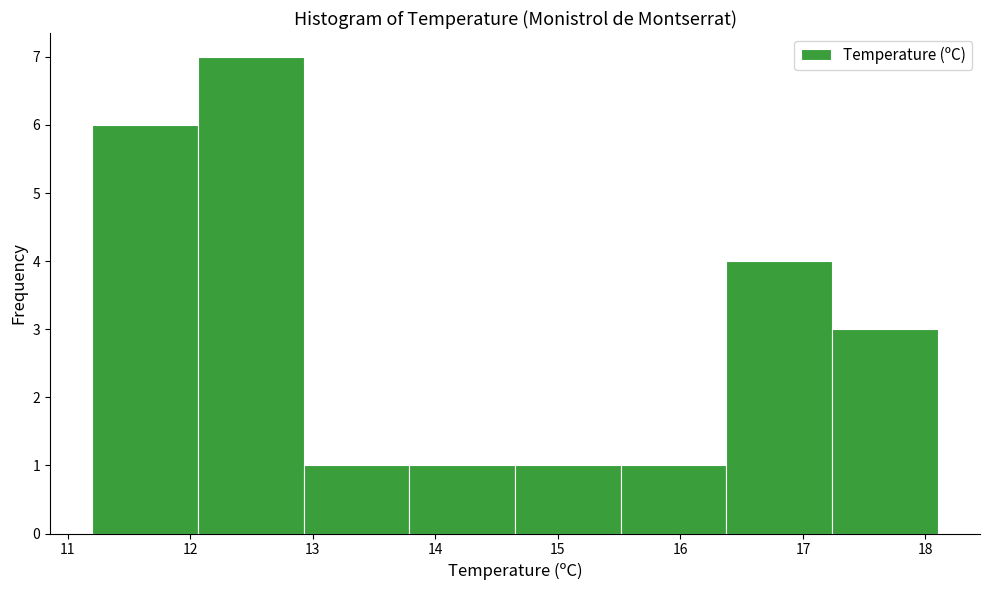

Reading left to right, list every bar in this chart as the range it spans on the x-axis followed by its height. Neither the bar edges nor the heights are printed on the chart, so give them approximately, as read against the axes.

11.2 to 12.1: 6
12.1 to 12.9: 7
12.9 to 13.8: 1
13.8 to 14.7: 1
14.7 to 15.5: 1
15.5 to 16.4: 1
16.4 to 17.2: 4
17.2 to 18.1: 3